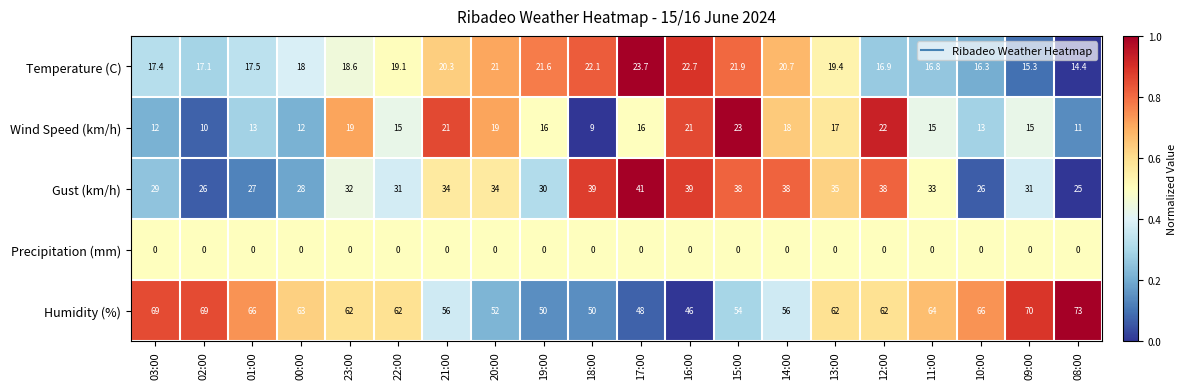

What is the spread (max minus min) of values at 17:00?

48.0